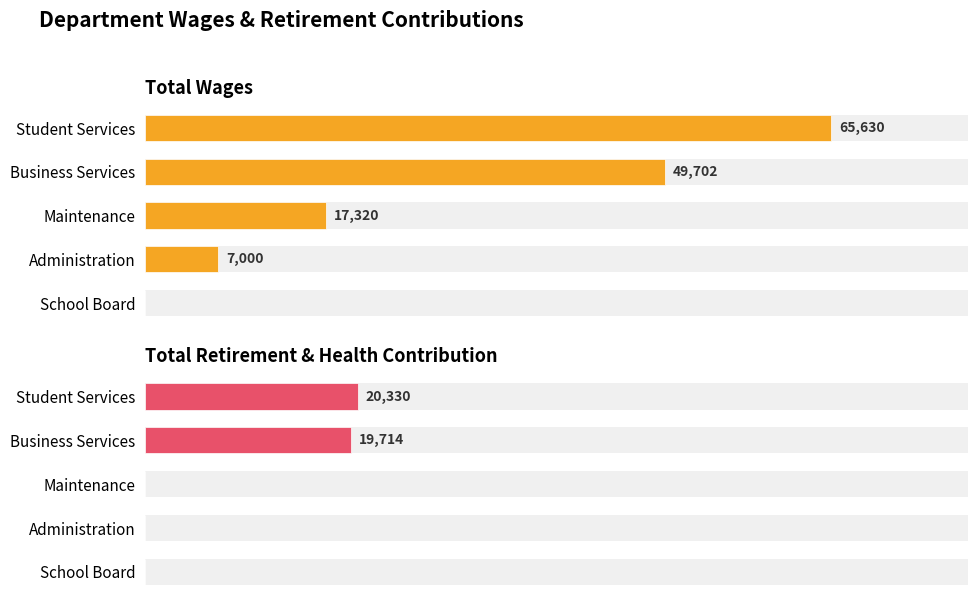

What is the maximum value for Total Wages?

65630